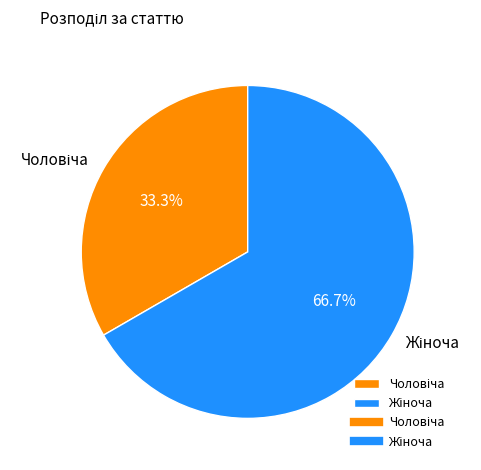

To the nearest percent, what is the difference between the largest and smallest slice percentages?

33%